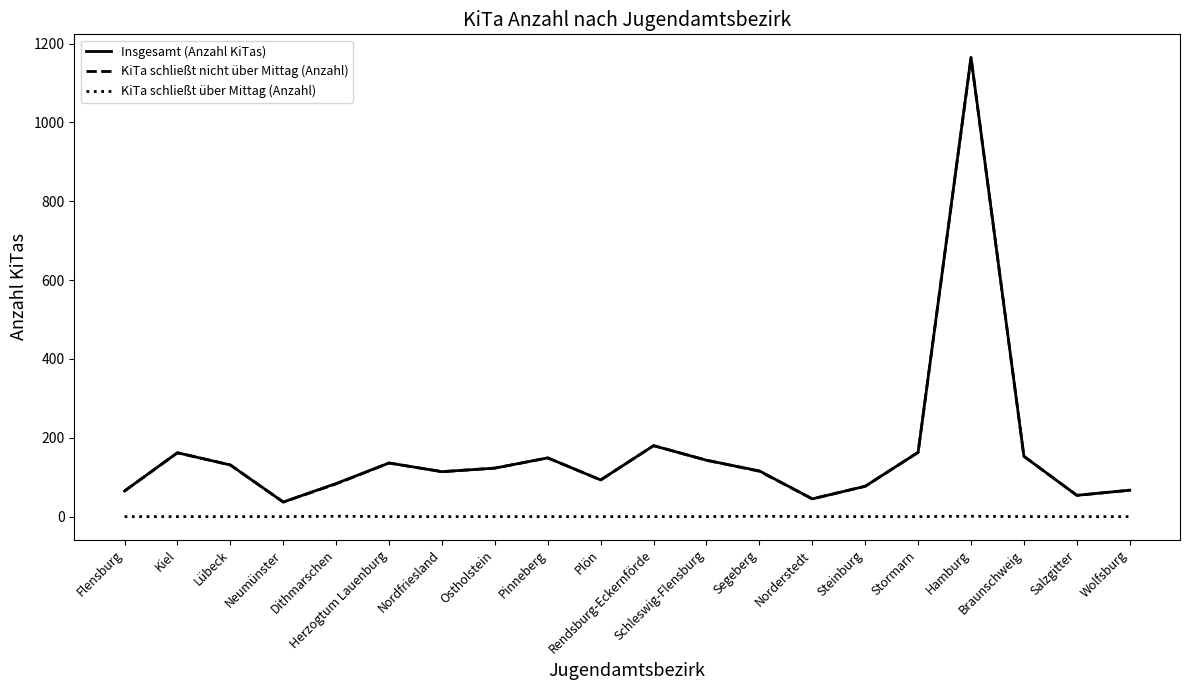

True or false: KiTa schließt über Mittag (Anzahl) and KiTa schließt nicht über Mittag (Anzahl) cross at least once.

False